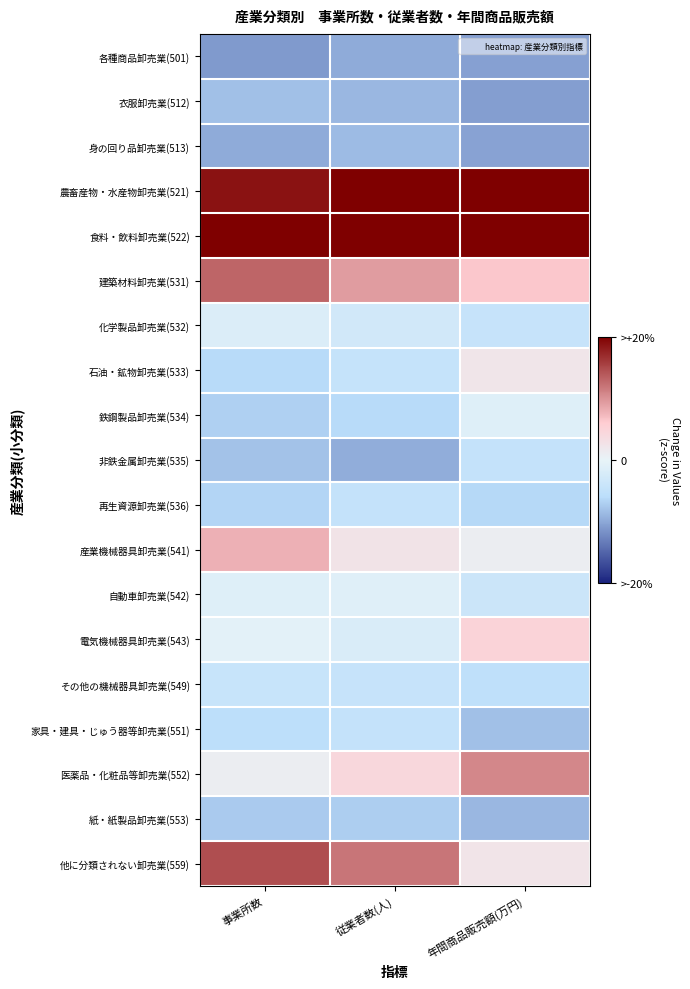

At 事業所数, list the series in order from largest to smallest.

食料・飲料卸売業(522), 農畜産物・水産物卸売業(521), 他に分類されない卸売業(559), 建築材料卸売業(531), 産業機械器具卸売業(541), 医薬品・化粧品等卸売業(552), 電気機械器具卸売業(543), 自動車卸売業(542), 化学製品卸売業(532), その他の機械器具卸売業(549), 家具・建具・じゅう器等卸売業(551), 石油・鉱物卸売業(533), 再生資源卸売業(536), 鉄鋼製品卸売業(534), 紙・紙製品卸売業(553), 非鉄金属卸売業(535), 衣服卸売業(512), 身の回り品卸売業(513), 各種商品卸売業(501)